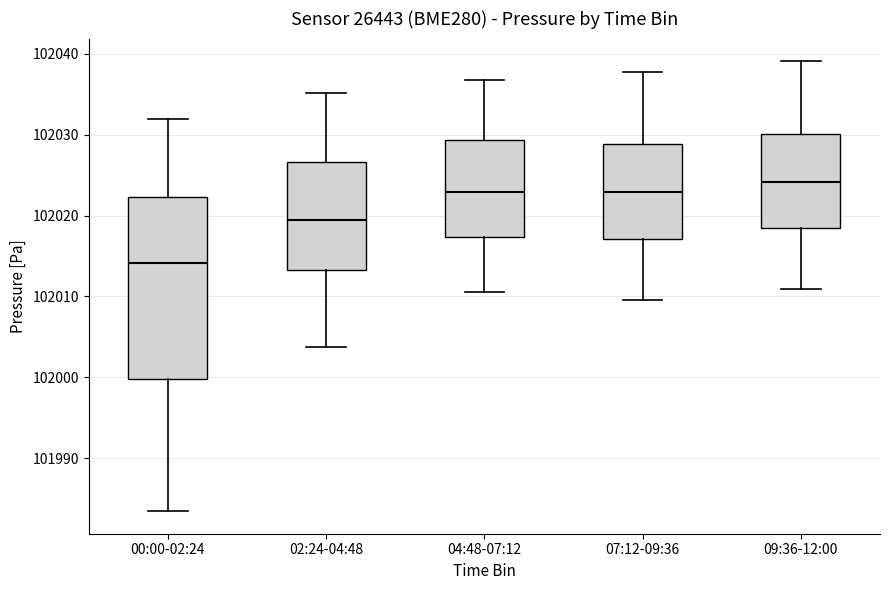

Where is the lower edge of the box for 09:36-12:00 on the y-axis? The values are not printed on the chart, so give them approximately, as read against the axis.

102018